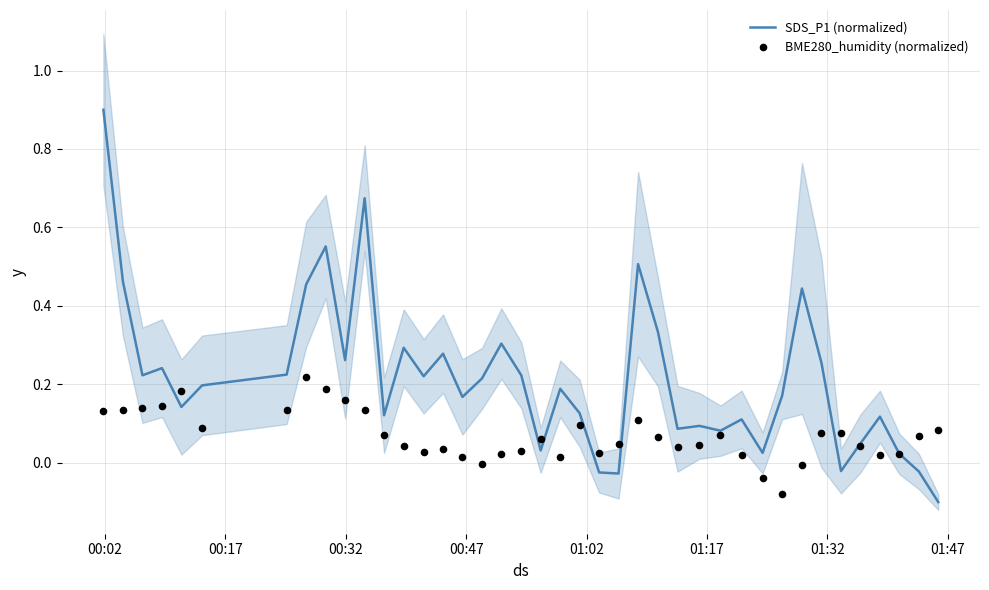

What are all the series names shown in the legend?

SDS_P1 (normalized), BME280_humidity (normalized)